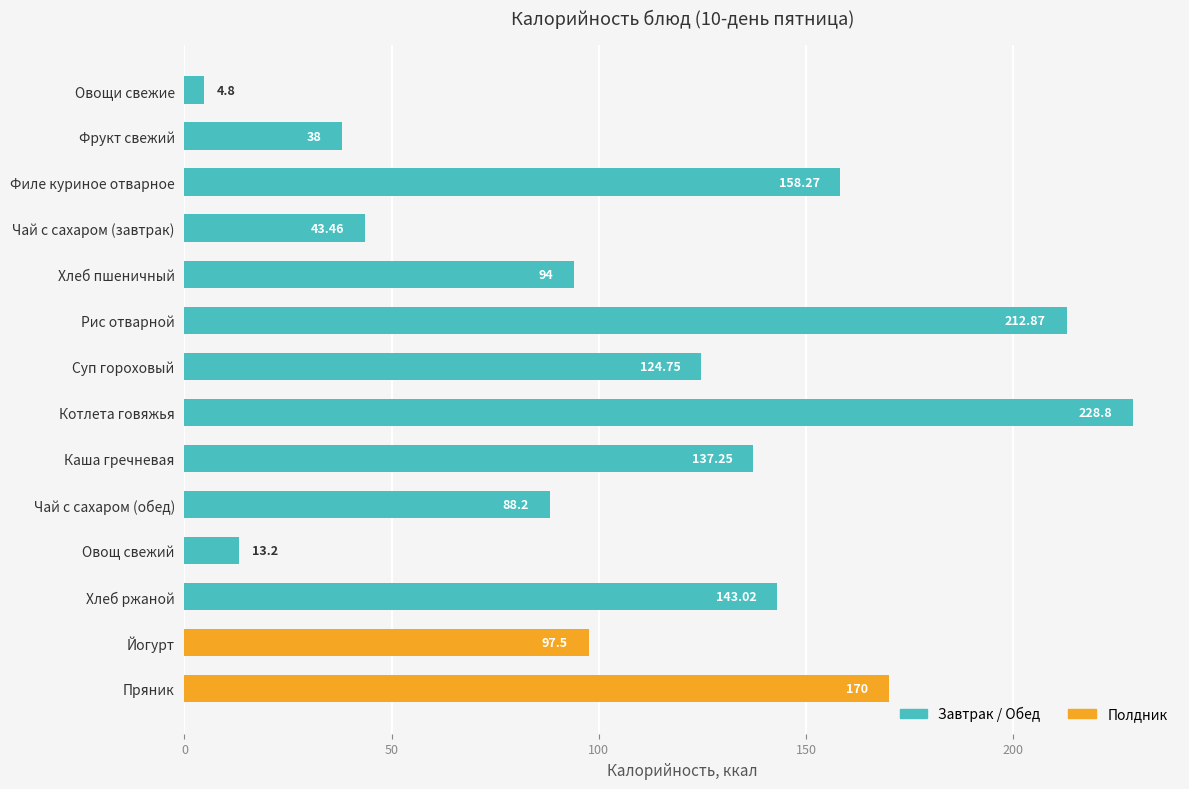

What is the sum of the values at Филе куриное отварное and Каша гречневая?

295.5